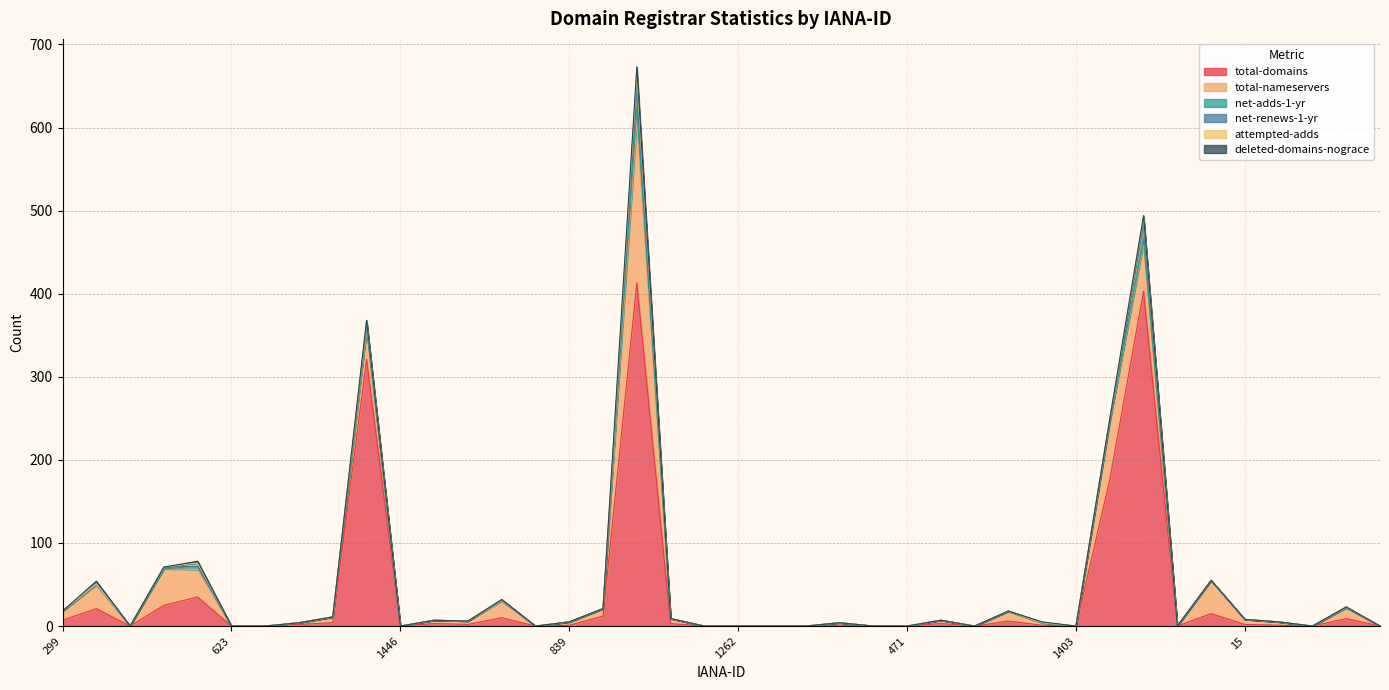

Is the value of deleted-domains-nograce at 675 greater than the value of attempted-adds at 1383?

No